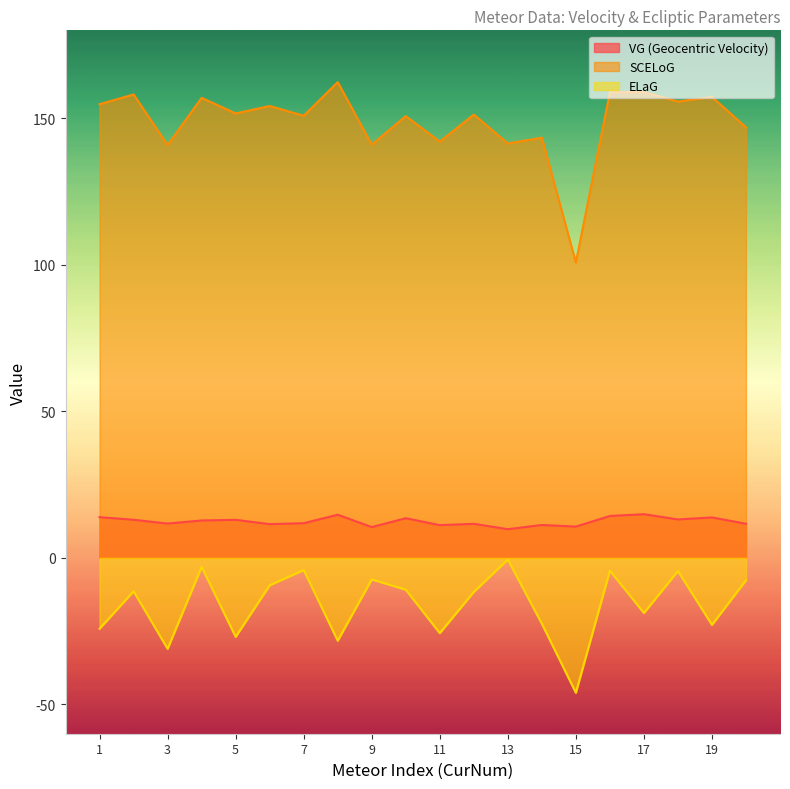

How many interior local peaks does the VG (Geocentric Velocity) series have?

7